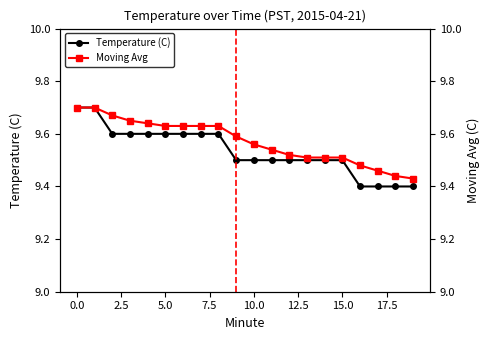

What is the average value of the Temperature (C) series?

9.5